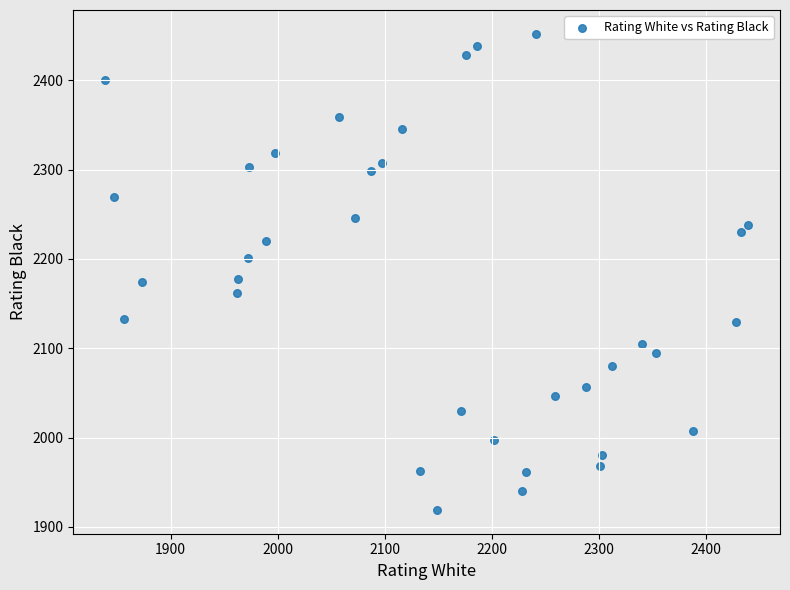

What is the range of Y values (max minus min)?

533